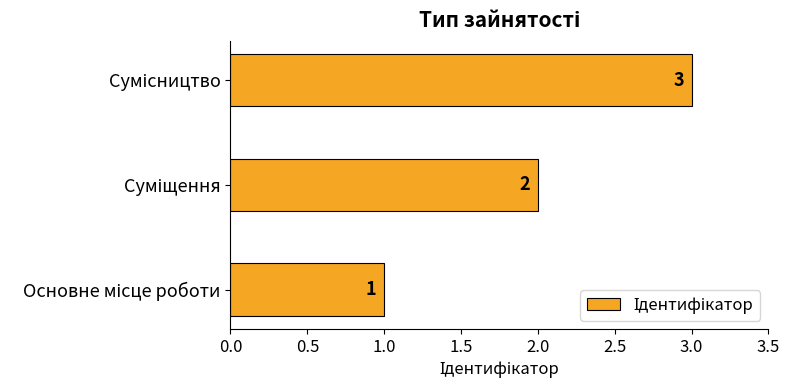

Count the values in the range 1 to 3.

3